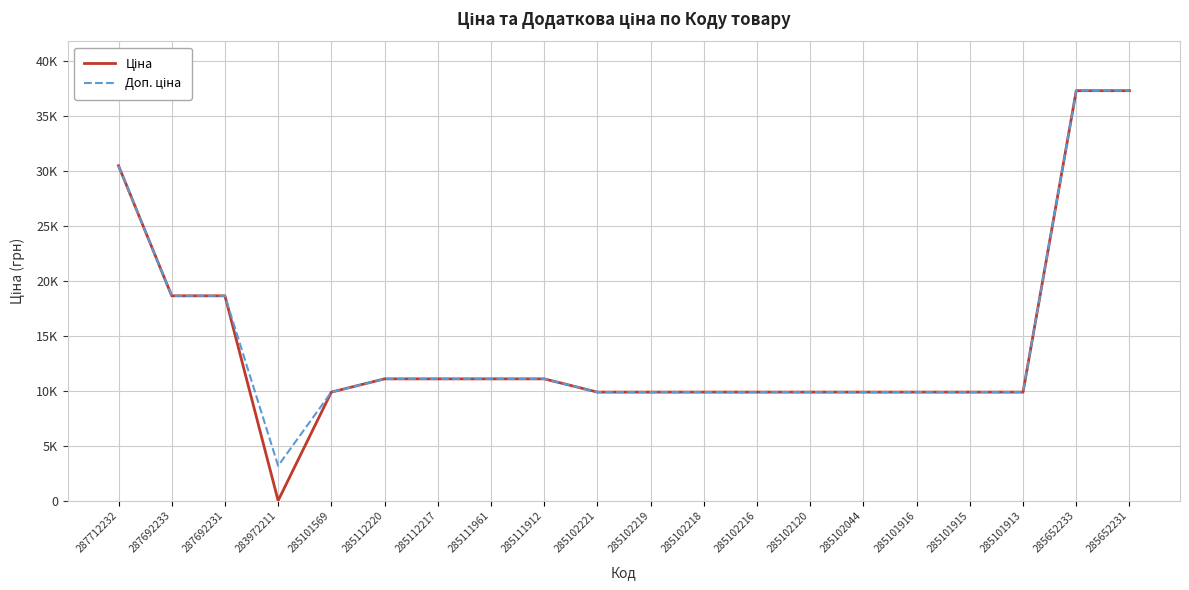

At which category is the sum across all series the highest?

285652233